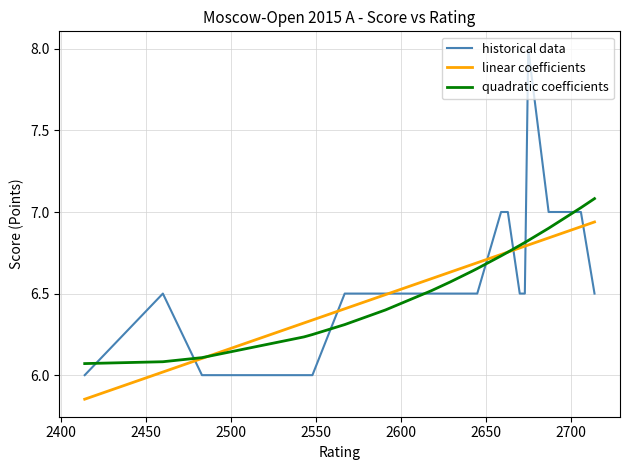

What is the highest value of the quadratic coefficients series?

7.1